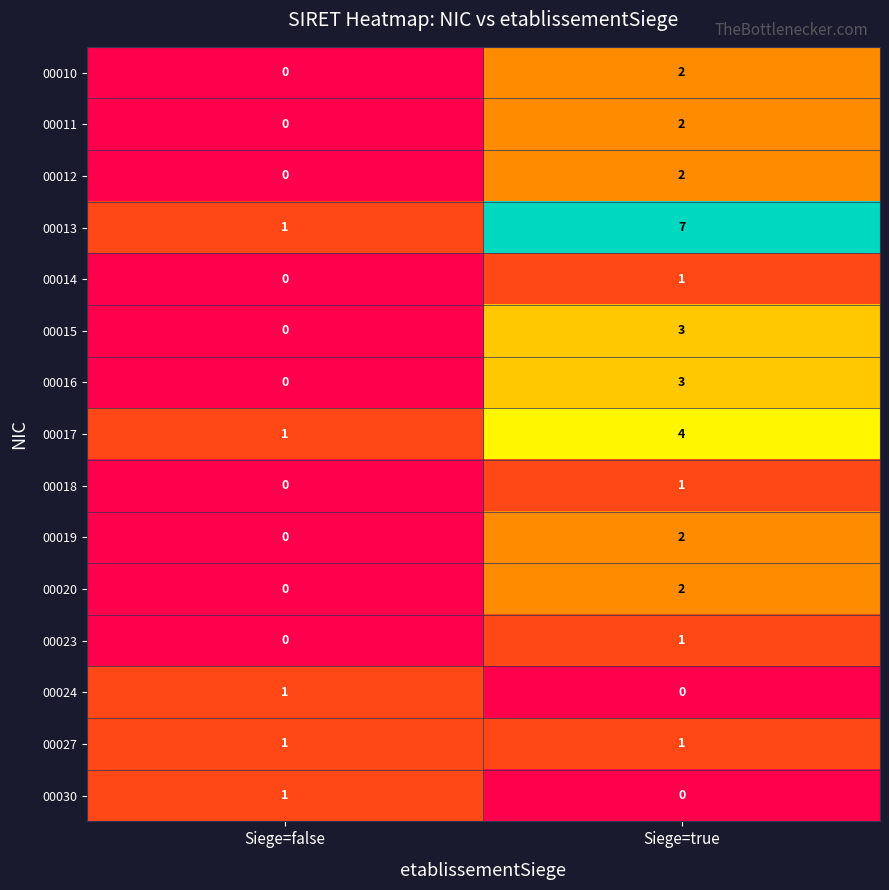

The value of 00020 at Siege=true is 2. True or false?

True